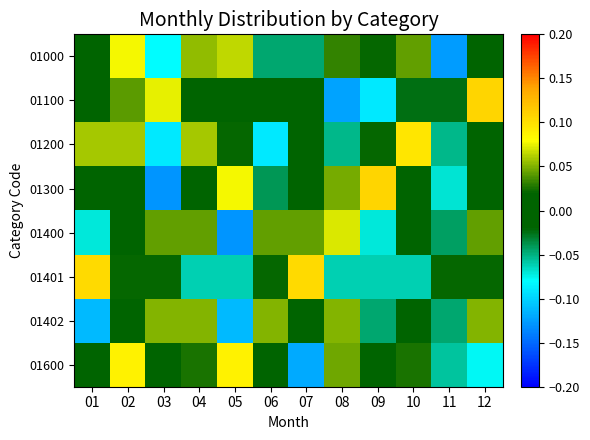

How many data points does each series have?

12